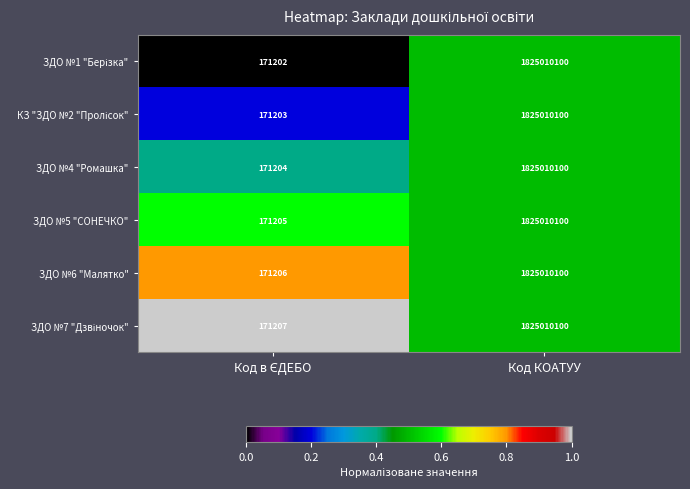

What is the approximate value of ЗДО №5 "СОНЕЧКО" at Код КОАТУУ, to the nearest 50?

1825010100